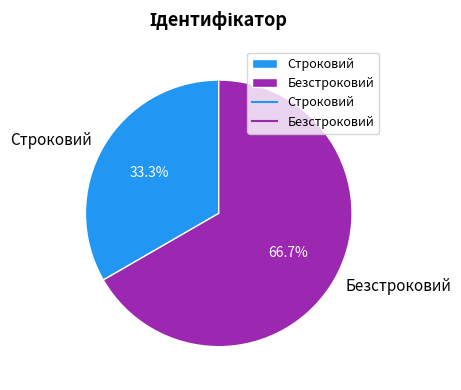

Which category has the smallest portion of the pie?

Строковий